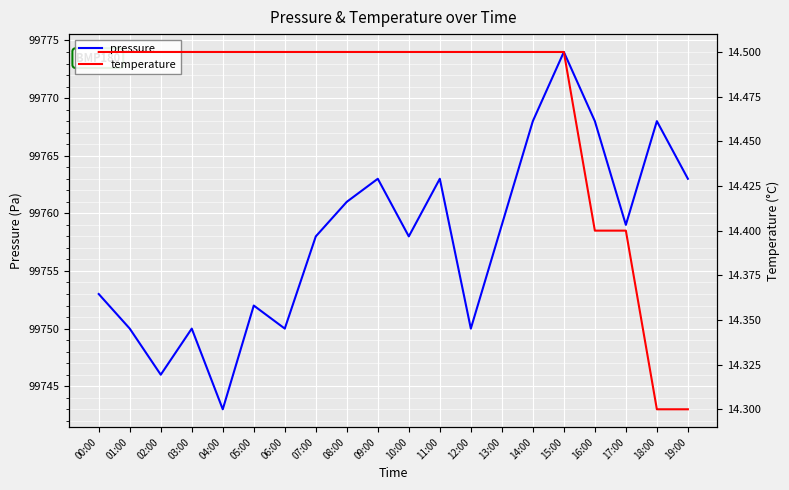

True or false: pressure has a value of 99768.0 at 18:00.

True